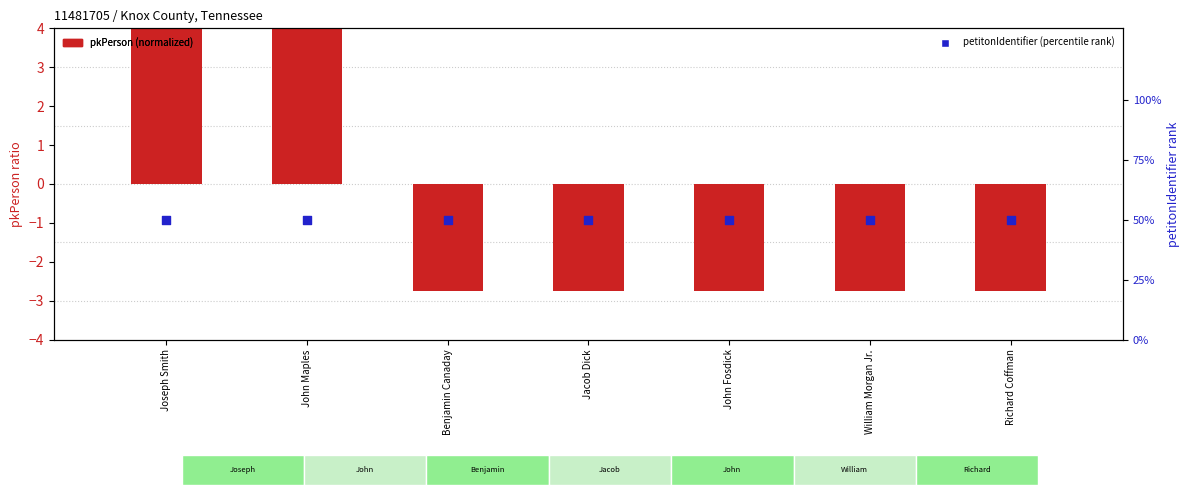

Which series reaches the minimum Y coordinate?

pkPerson (normalized)